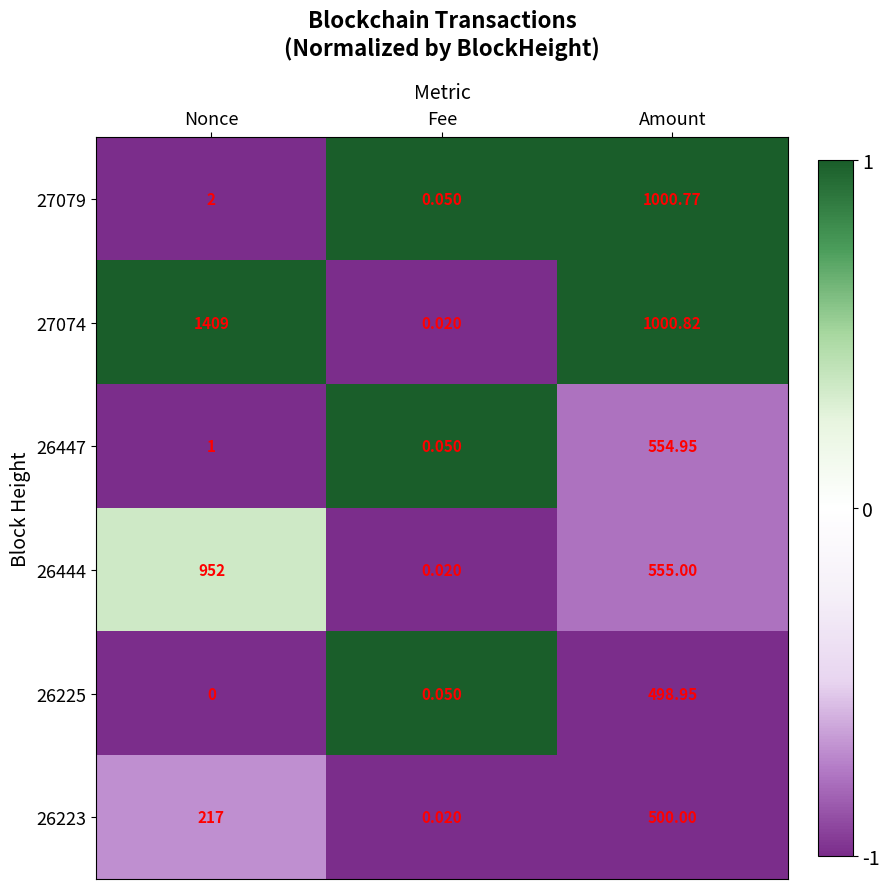

How many data points does each series have?

3